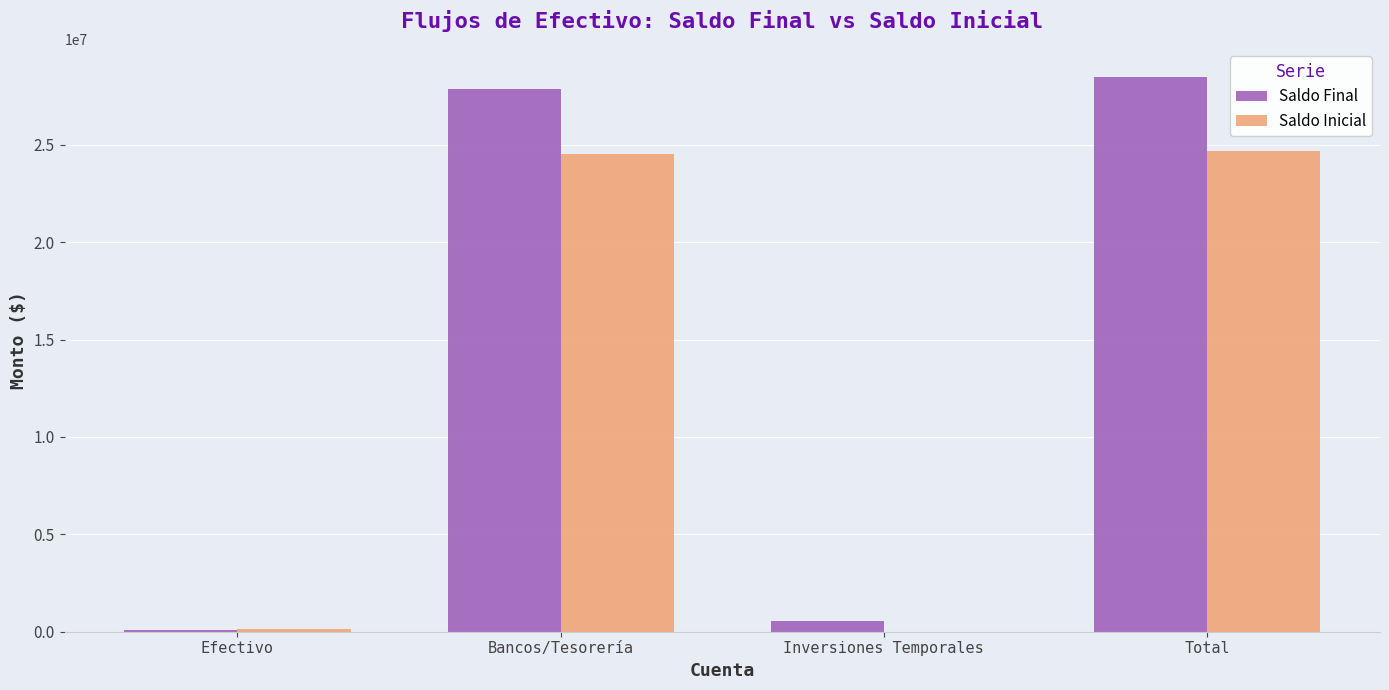

What value does the Saldo Inicial series have at Efectivo?

132630.4